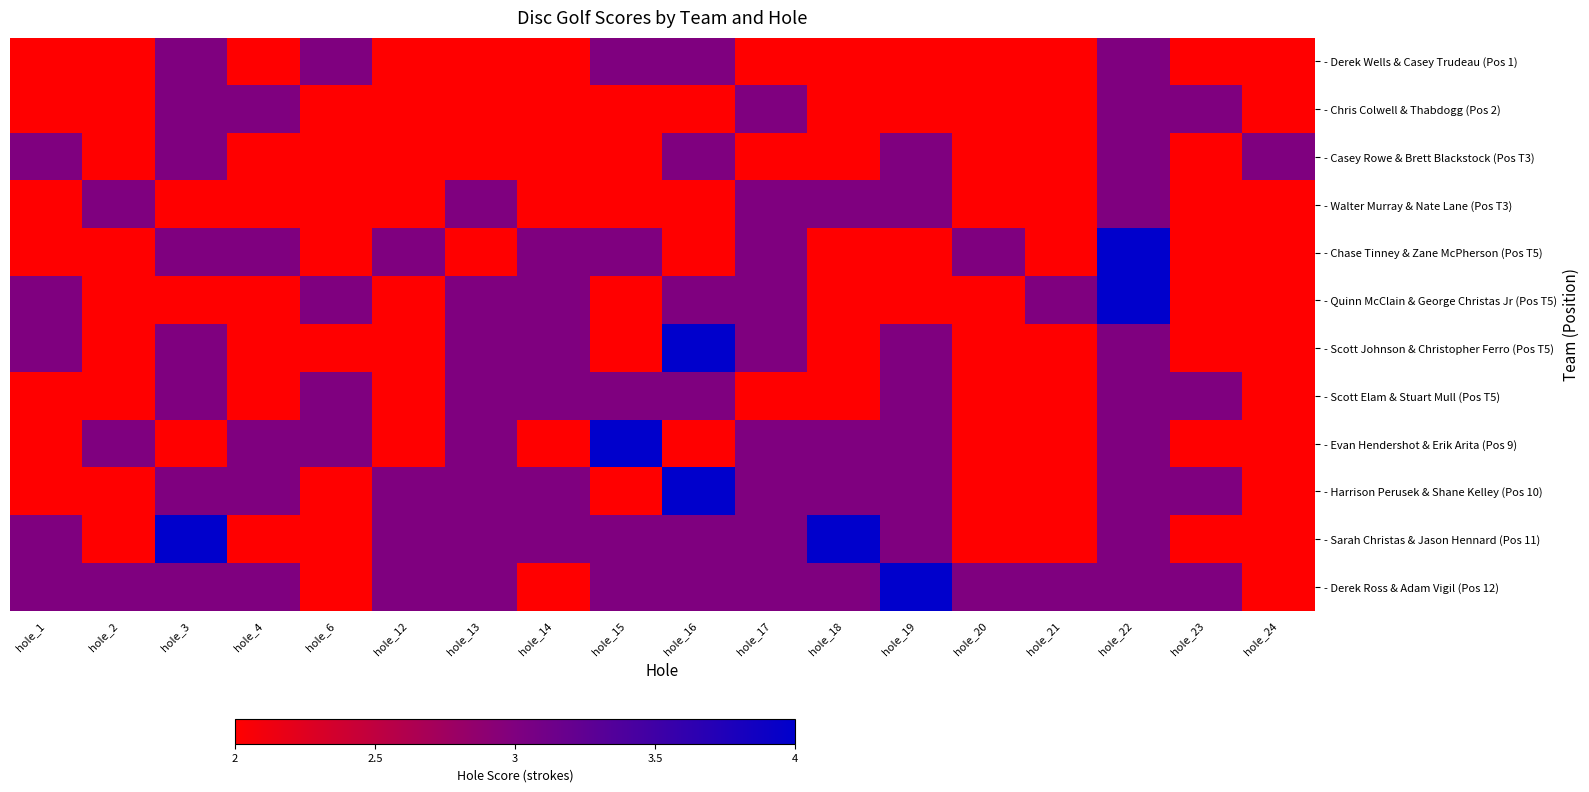

At how many categories does at least one series exceed 2?

18